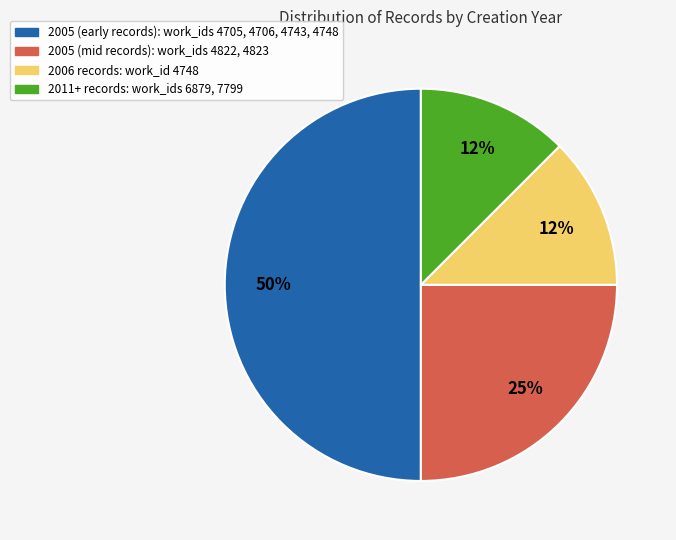

To the nearest percent, what is the average slice percentage?

25%